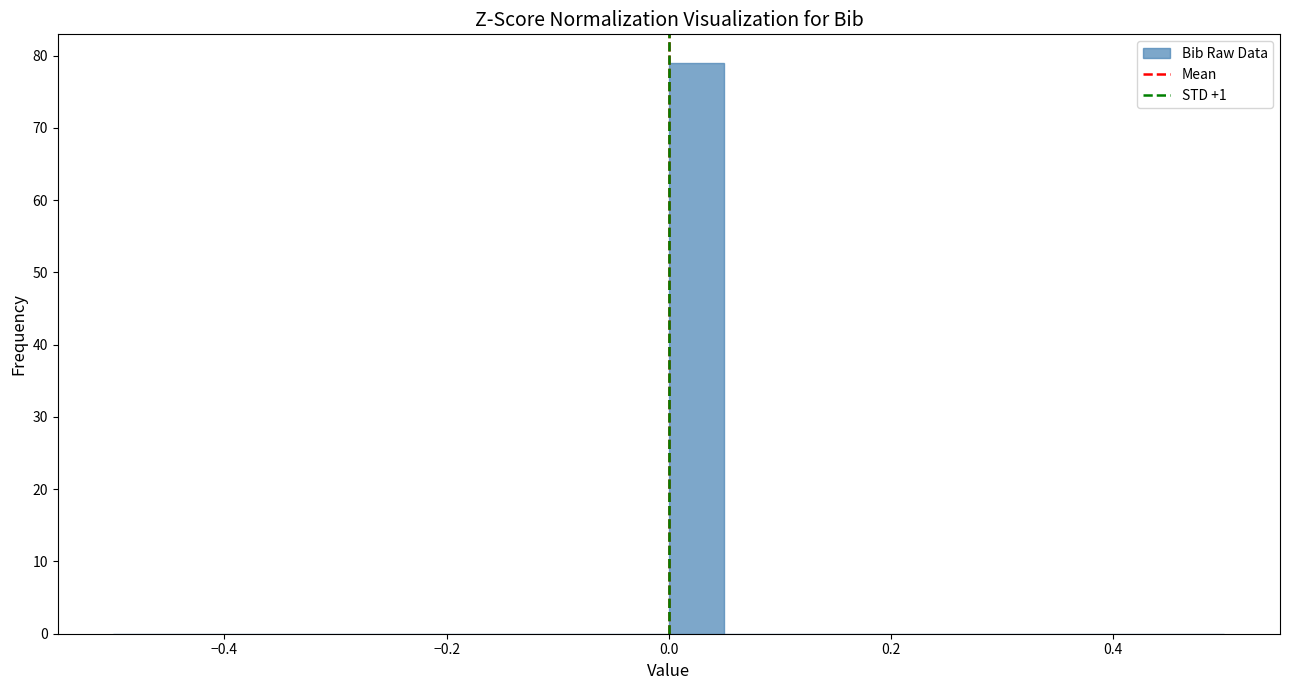

Read against the x-axis, roughly where is the centre of the tallest bar?

0.02